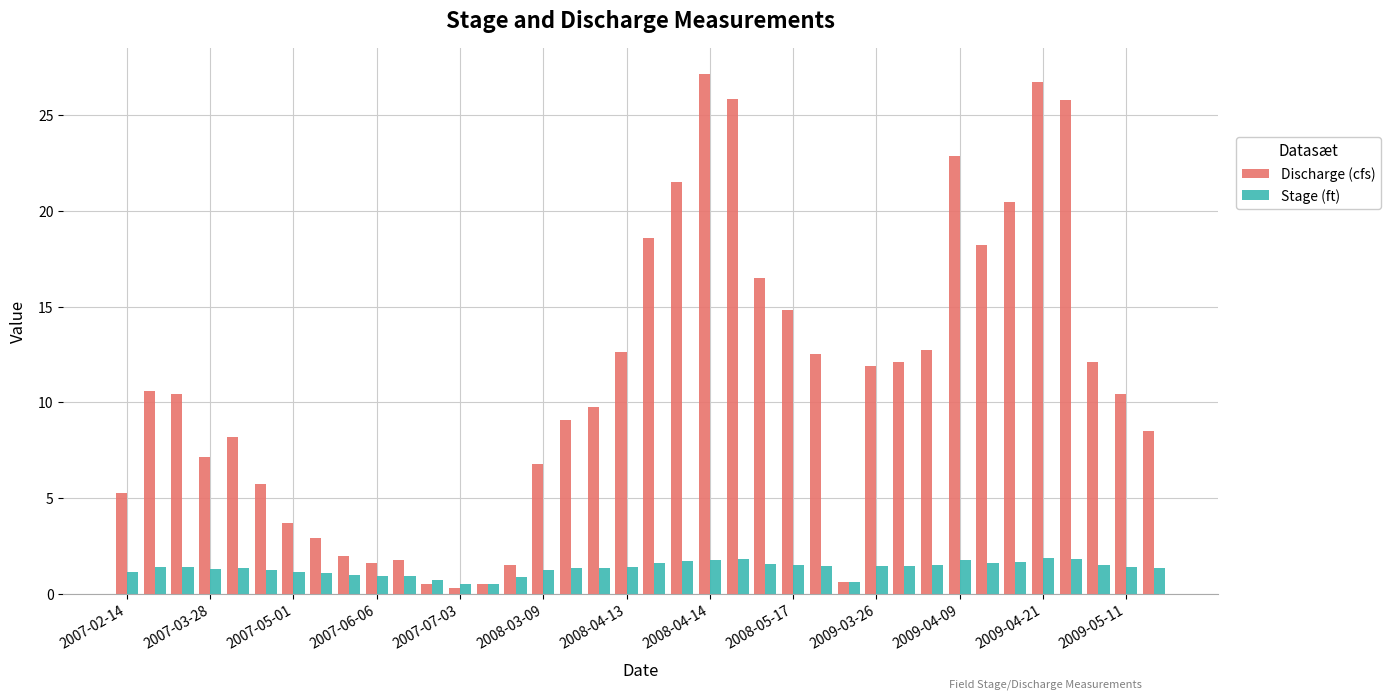

Which series has the largest range (max minus min)?

Discharge (cfs)